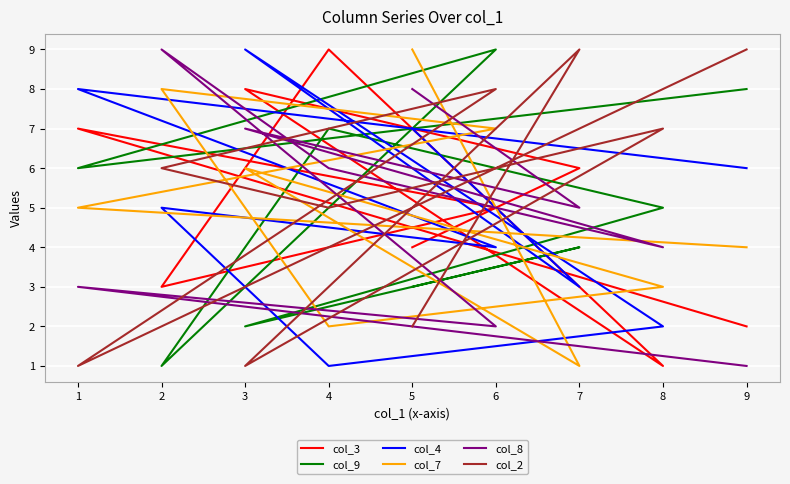

Is it true that col_2 equals 3 at 4?

False